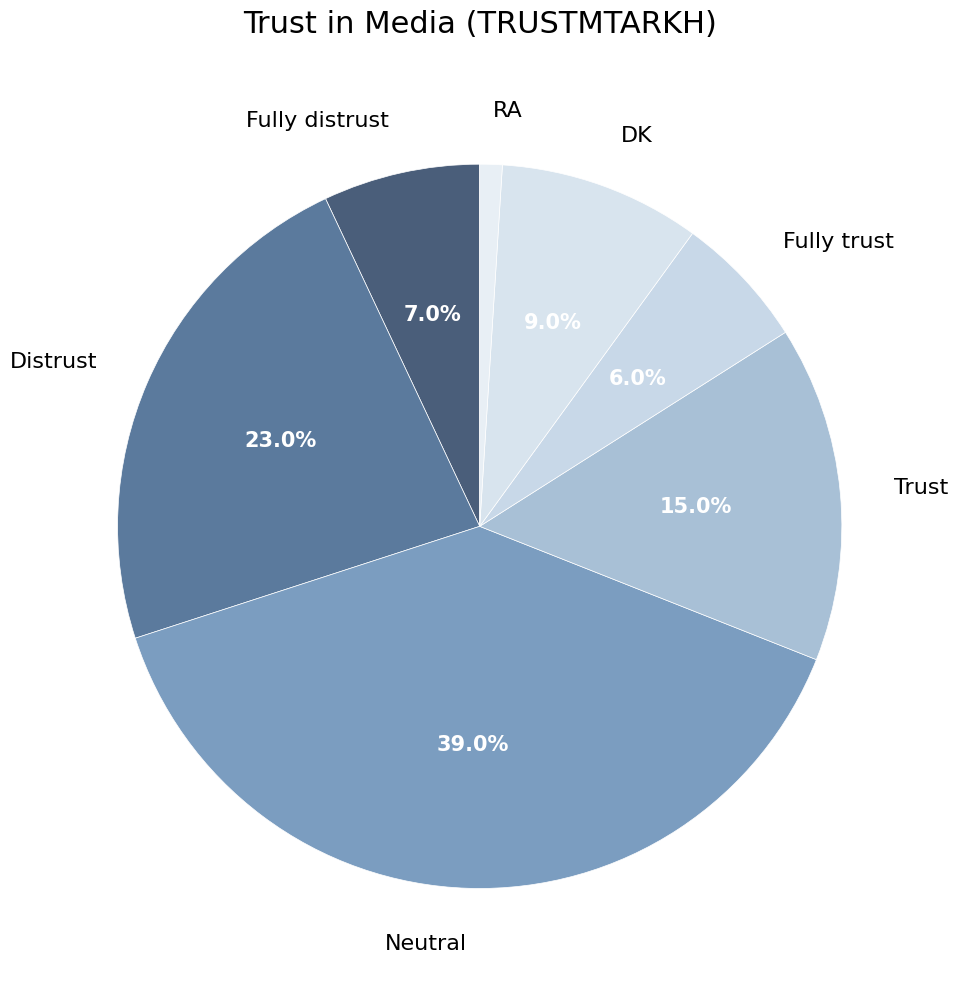

Count the number of slices in the pie.

7